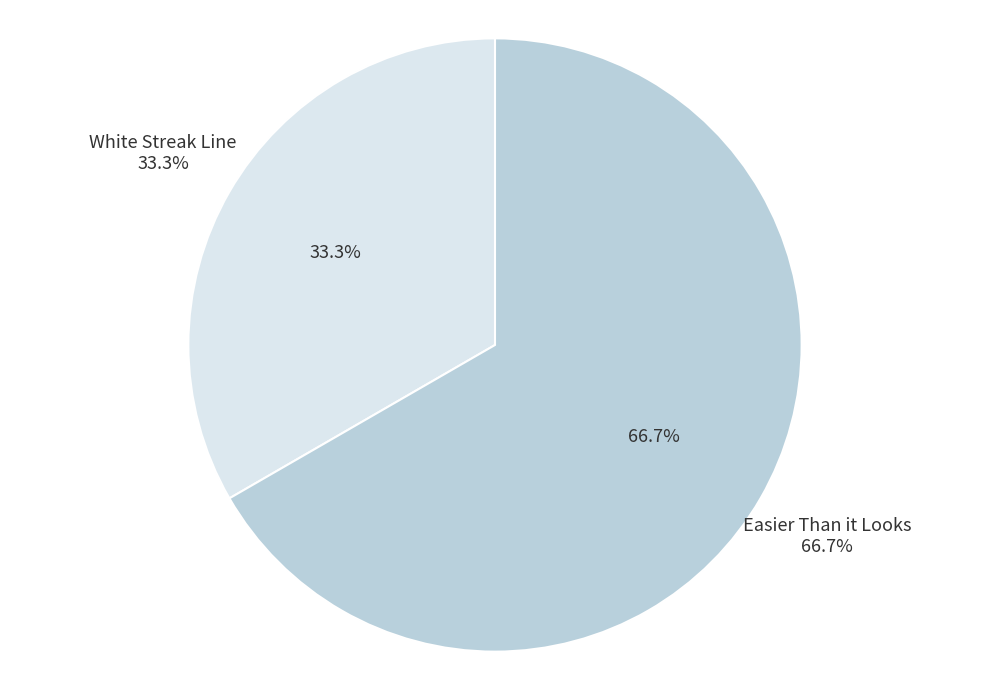

Is there a majority slice in this chart?

Yes